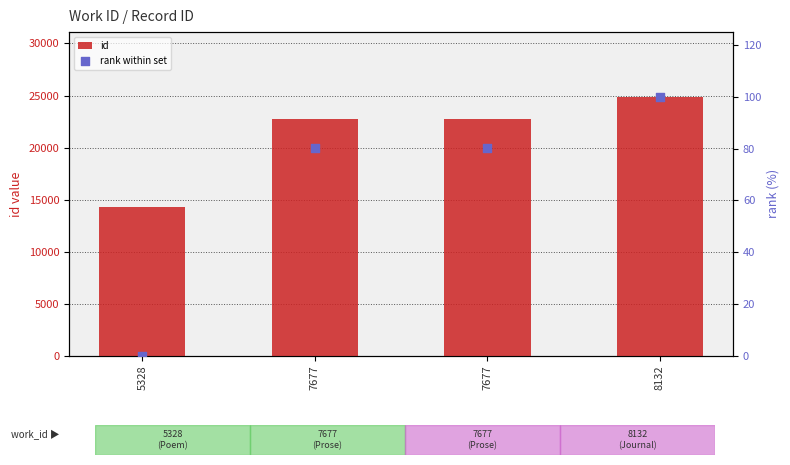

Which series has the widest spread of Y values?

id